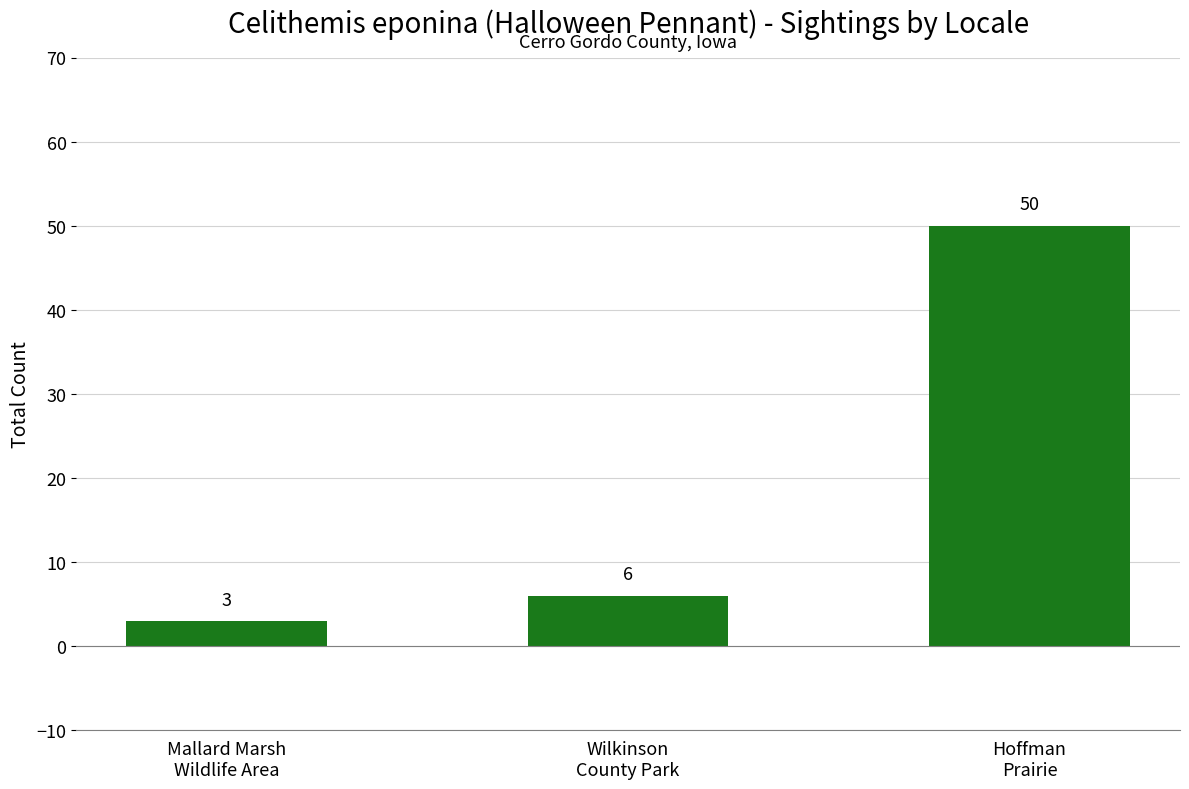

What is the value of the 3rd bar from the left?

50